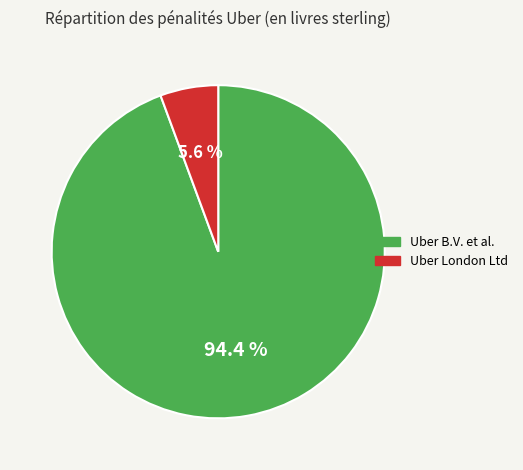

To the nearest percent, what is the combined percentage of Uber B.V. et al. and Uber London Ltd?

100%